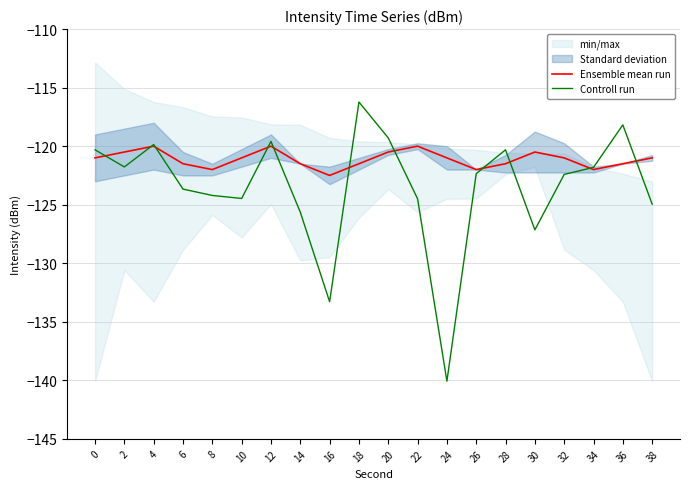

List the labels in order of Controll run value, smallest first.

24, 16, 30, 14, 38, 22, 10, 8, 6, 32, 26, 34, 2, 0, 28, 4, 12, 20, 36, 18